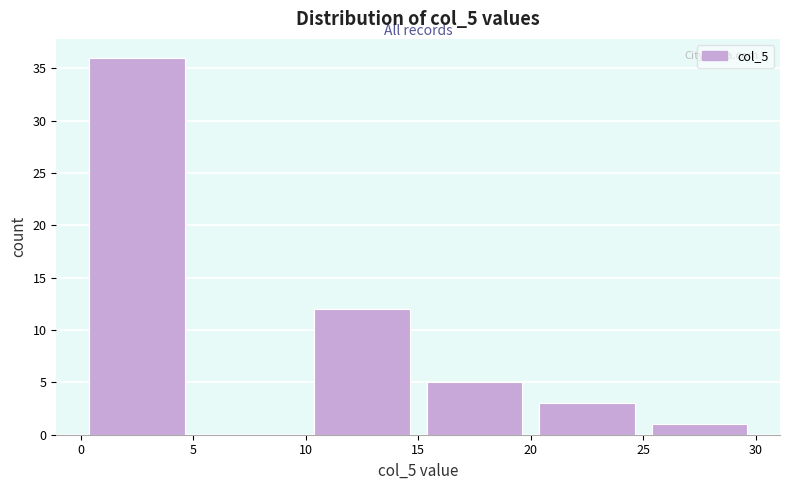

Over which range of the x-axis is the bar tallest?

0 to 5